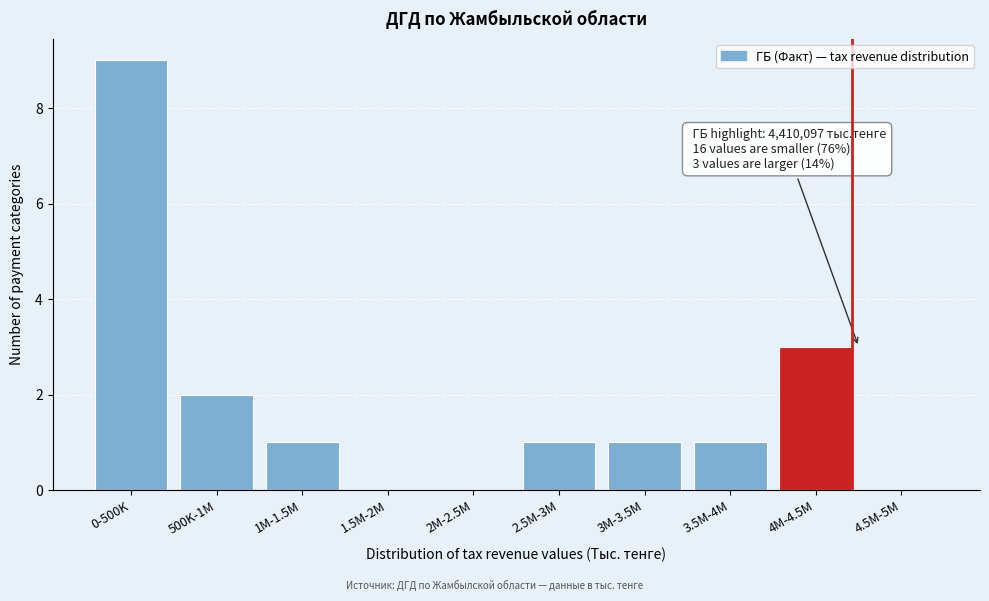

Reading left to right, list all the values displayed in this chart.

0-500K=9	500K-1M=2	1M-1.5M=1	1.5M-2M=0	2M-2.5M=0	2.5M-3M=1	3M-3.5M=1	3.5M-4M=1	4M-4.5M=3	4.5M-5M=0